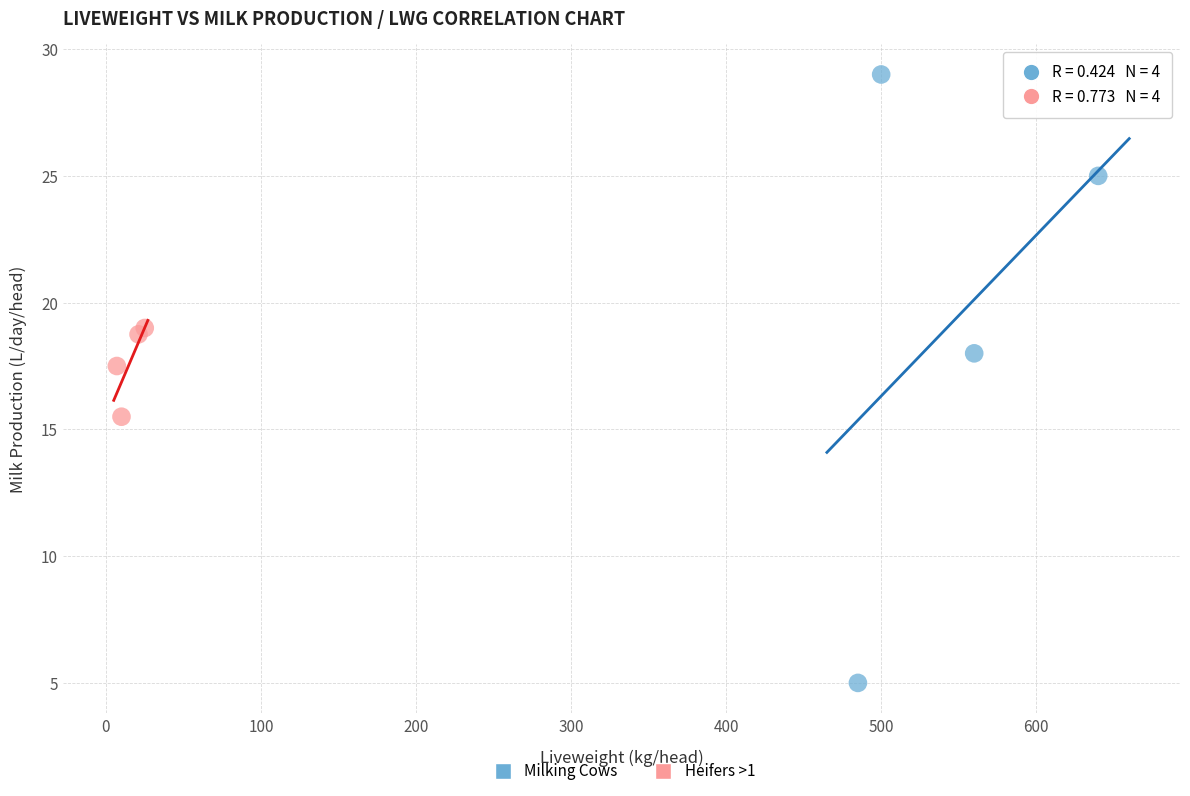

Which series reaches the maximum Y coordinate?

Milking Cows